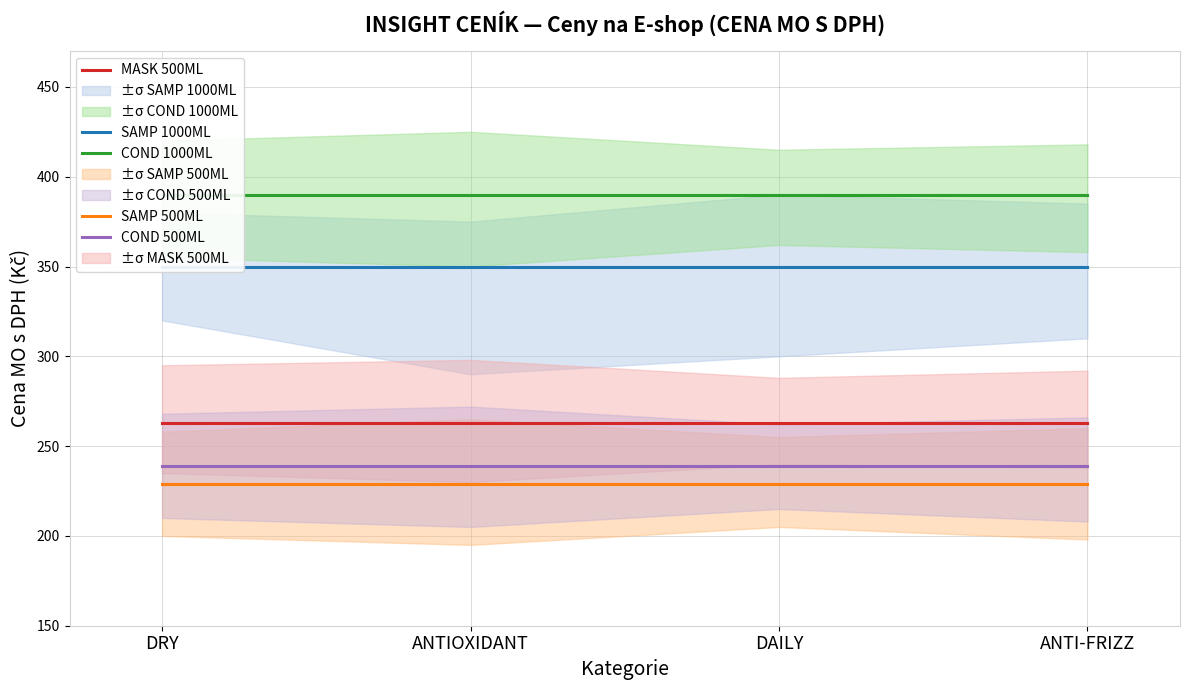

Which series changed the most between ANTIOXIDANT and DAILY?

SAMP 1000ML